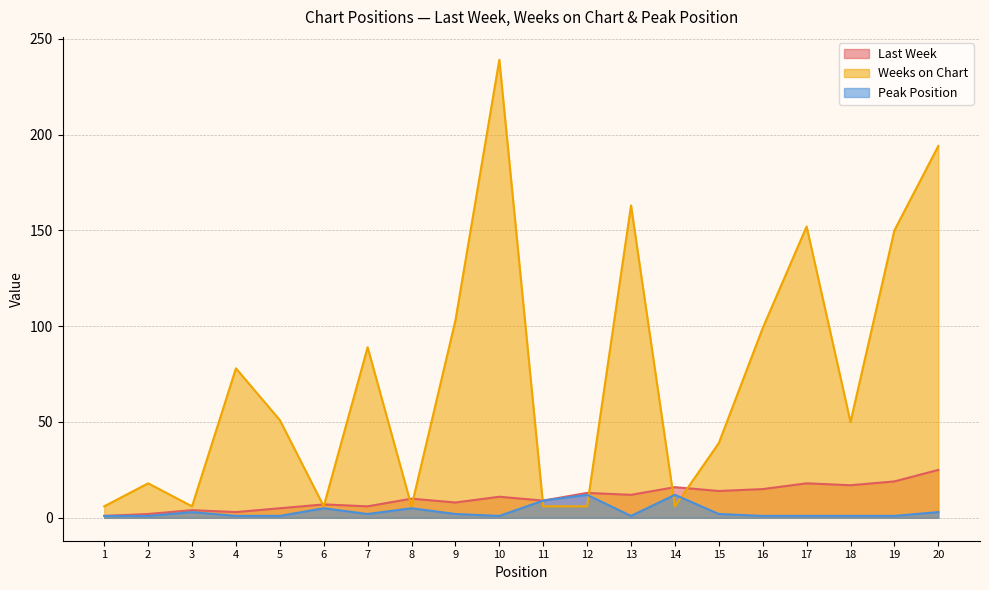

Reading left to right, list all the values displayed in this chart.

Last Week: 1=1	2=2	3=4	4=3	5=5	6=7	7=6	8=10	9=8	10=11	11=9	12=13	13=12	14=16	15=14	16=15	17=18	18=17	19=19	20=25
Weeks on Chart: 1=6	2=18	3=6	4=78	5=51	6=6	7=89	8=6	9=103	10=239	11=6	12=6	13=163	14=6	15=39	16=99	17=152	18=50	19=150	20=194
Peak Position: 1=1	2=1	3=3	4=1	5=1	6=5	7=2	8=5	9=2	10=1	11=9	12=12	13=1	14=12	15=2	16=1	17=1	18=1	19=1	20=3